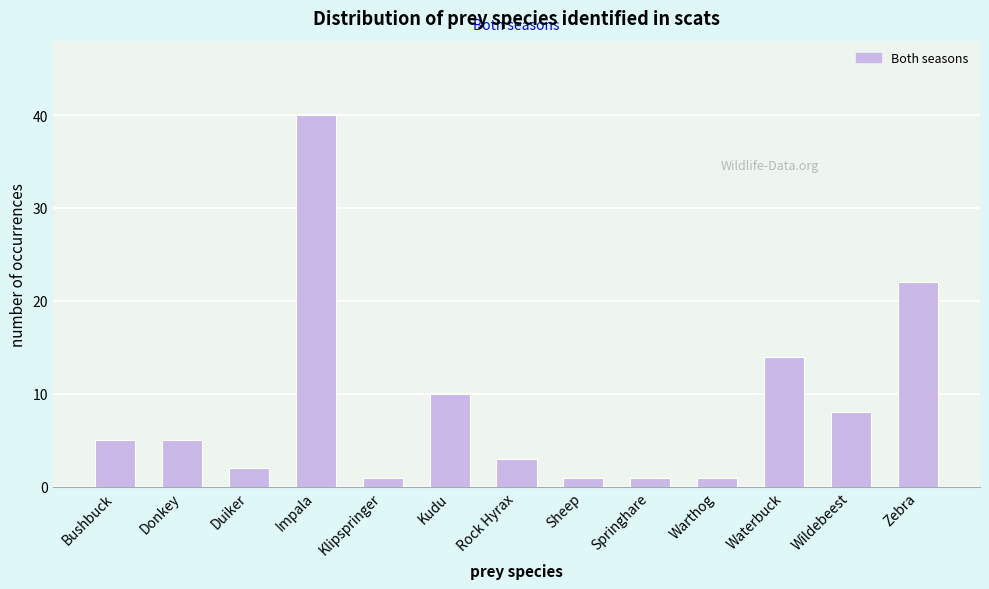

Reading left to right, transcribe all the data shown in this chart.

Bushbuck=5	Donkey=5	Duiker=2	Impala=40	Klipspringer=1	Kudu=10	Rock Hyrax=3	Sheep=1	Springhare=1	Warthog=1	Waterbuck=14	Wildebeest=8	Zebra=22